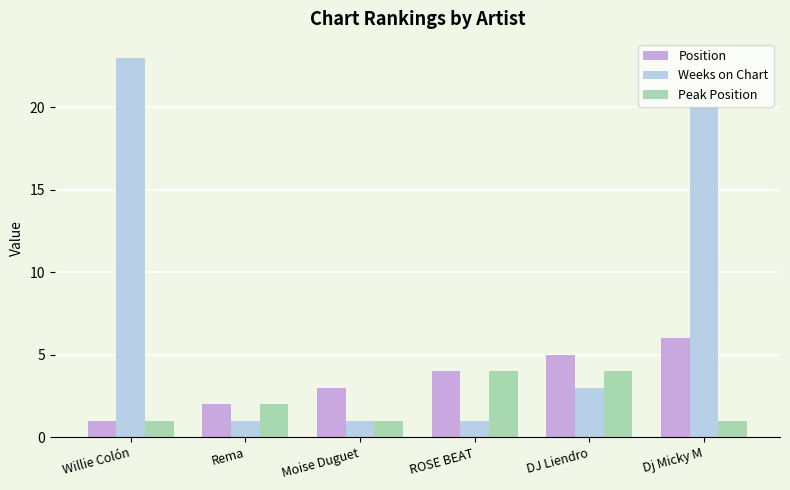

At which category is the sum across all series the highest?

Dj Micky M